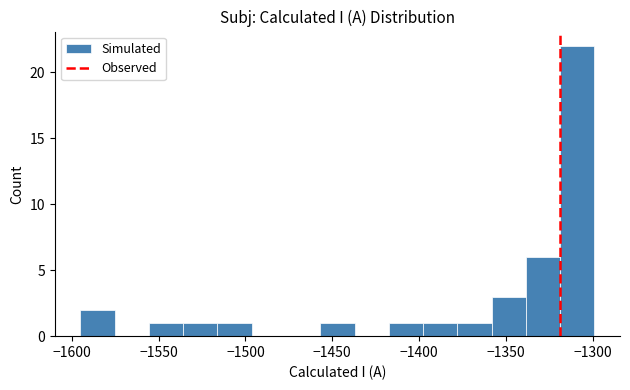

Around what value on the x-axis is the tallest bar? Give the approximate position of its centre, as read against the axis.

-1310